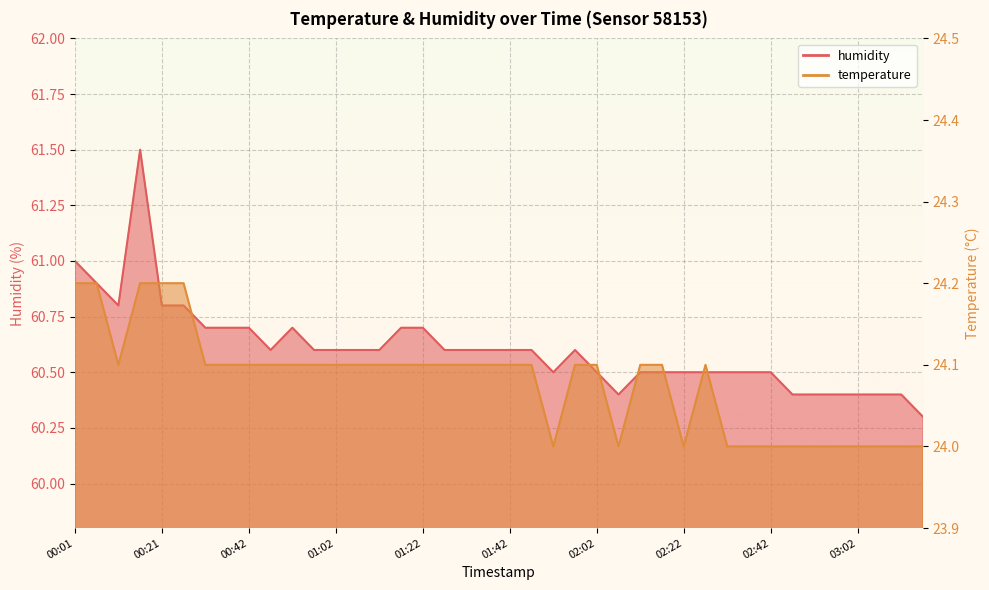

List the series in order of their peak value, lowest first.

temperature, humidity